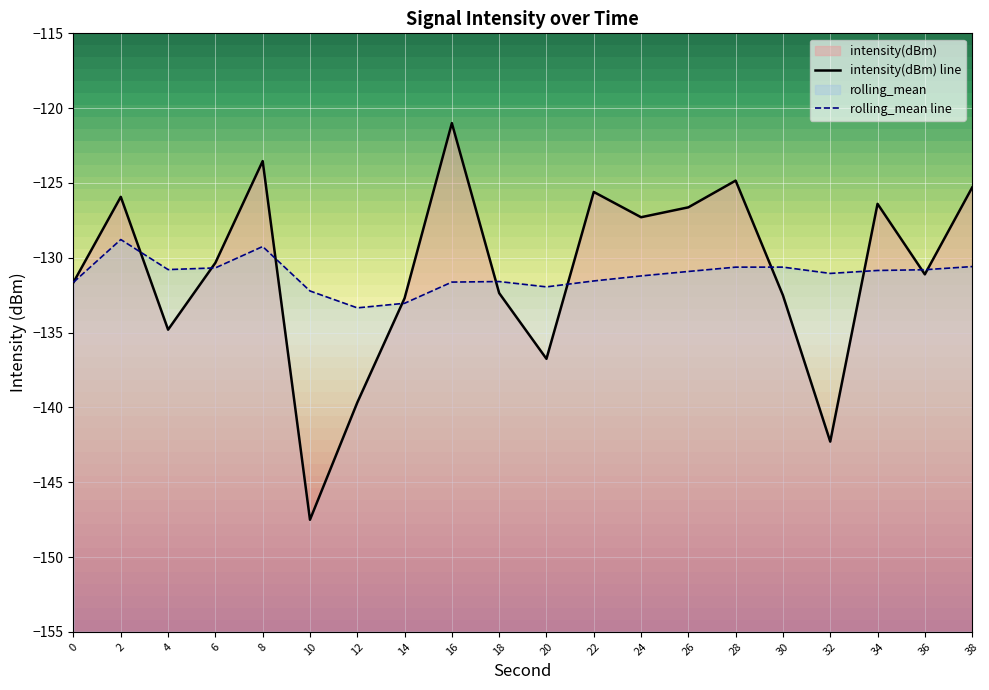

At how many categories does at least one series exceed -128?

9